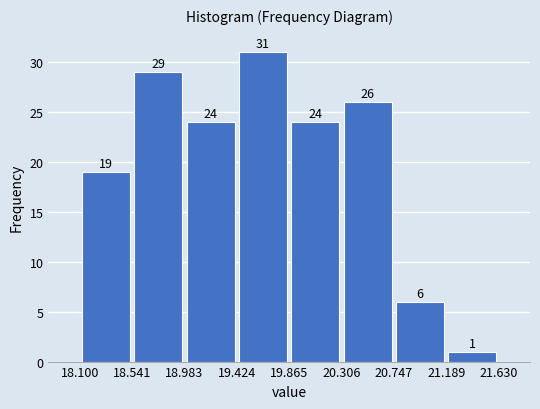

Which range on the x-axis has the tallest bar?

19.424 to 19.865